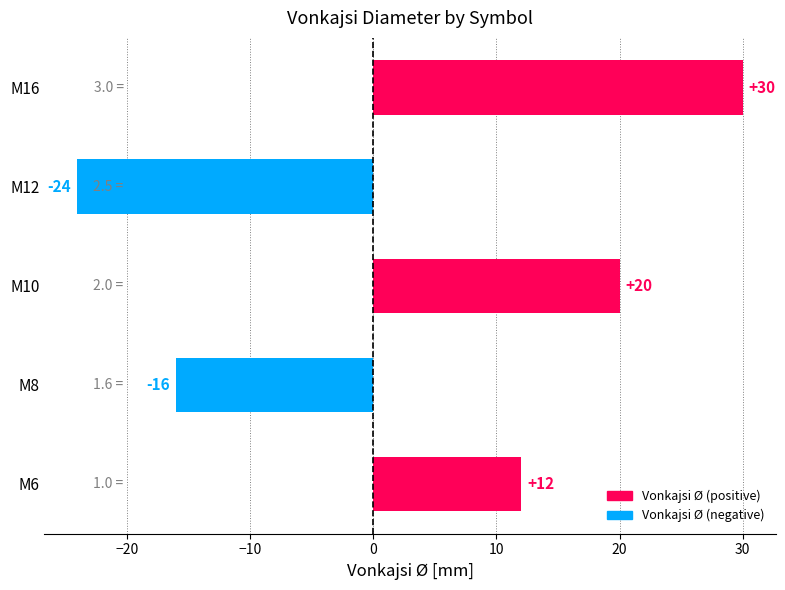

What is the difference between the second highest and second lowest values?

36